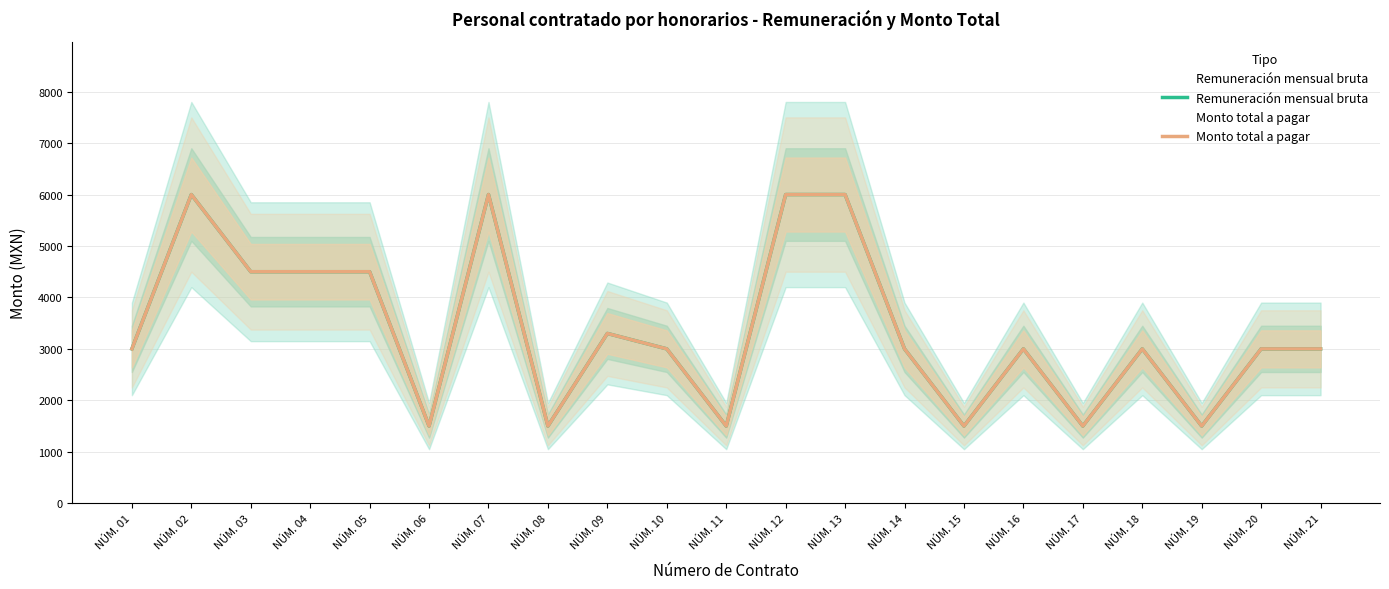

How many interior local valleys does the Monto total a pagar series have?

6